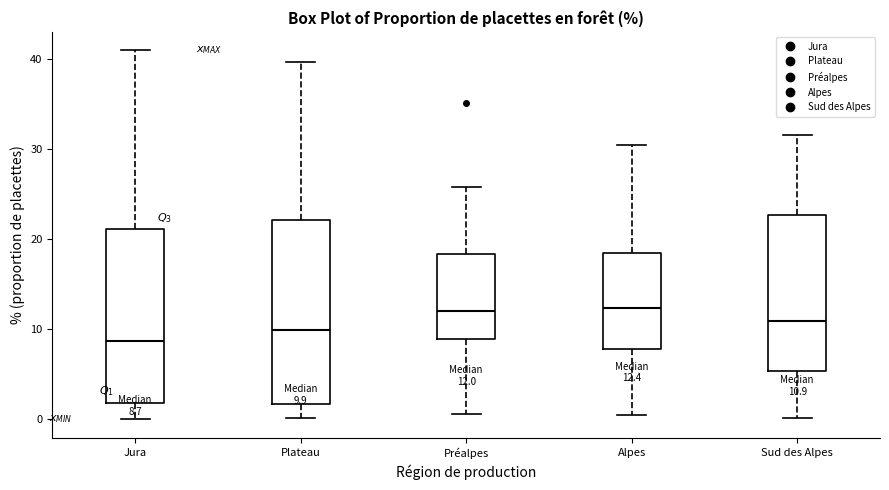

Comparing the boxes themselves (not the whiskers), which one is the tallest?

Plateau